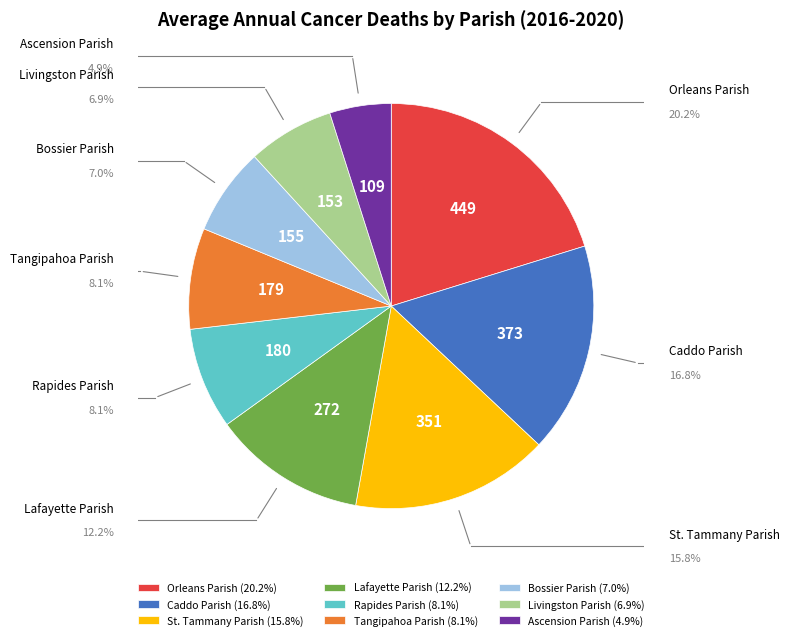

Does any single category account for the majority?

No